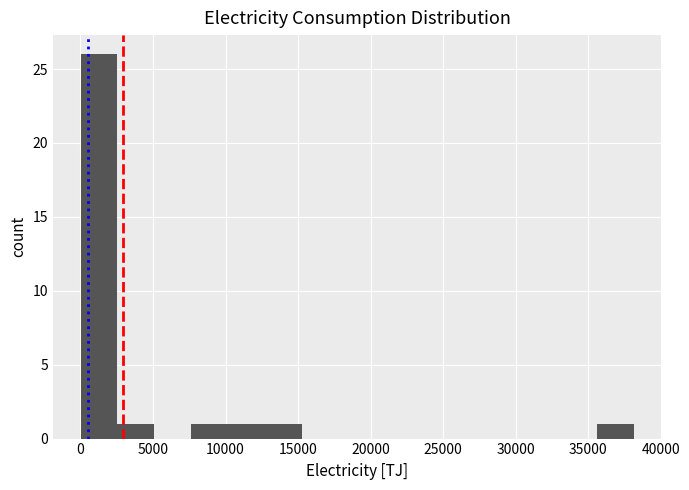

Reading left to right, transcribe this chart: for each bar, give the range it covers on the x-axis and its height. Neither the bar edges nor the heights are printed on the chart, so give them approximately, as read against the axes.

0 to 2500: 26
2500 to 5000: 1
5000 to 7500: 0
7500 to 10000: 1
10000 to 12500: 1
12500 to 15500: 1
15500 to 18000: 0
18000 to 20500: 0
20500 to 23000: 0
23000 to 25500: 0
25500 to 28000: 0
28000 to 30500: 0
30500 to 33000: 0
33000 to 35500: 0
35500 to 38000: 1